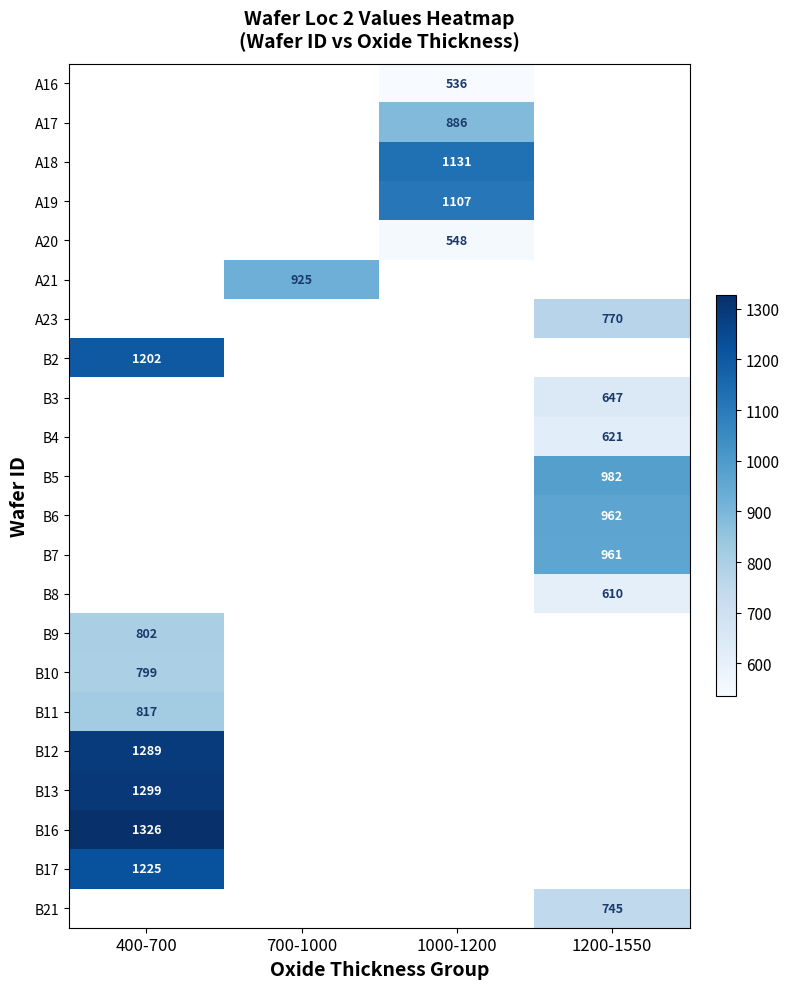

Count the number of categories in the chart.

4